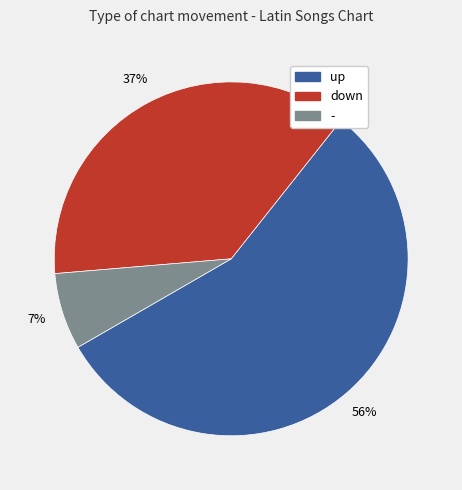

What is the ratio of the value at - to the value at down?

0.2